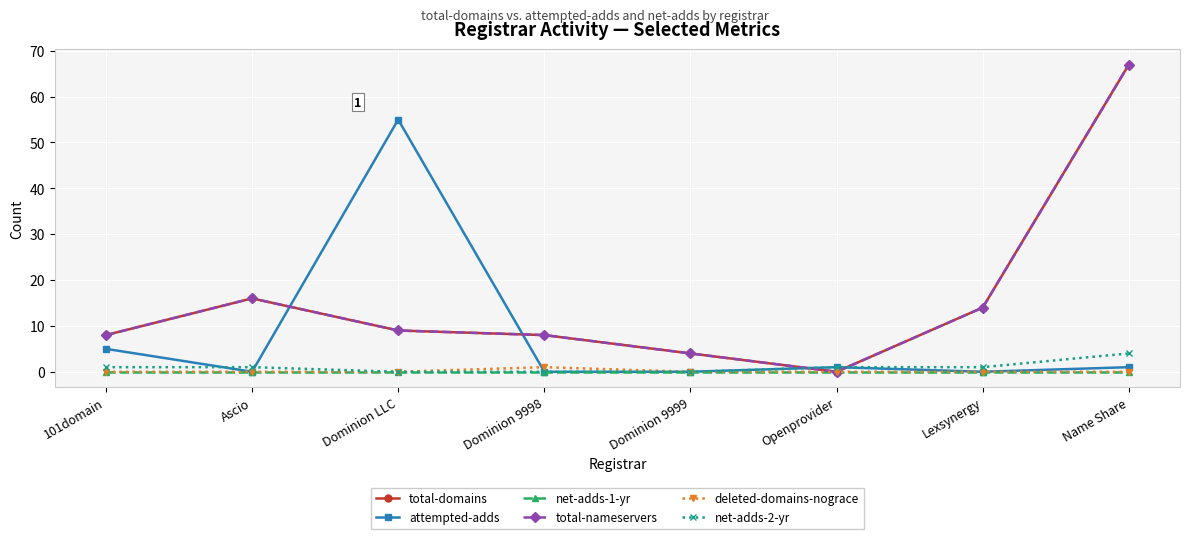

Rank the series by their maximum value, from highest to lowest.

total-domains, total-nameservers, attempted-adds, net-adds-2-yr, deleted-domains-nograce, net-adds-1-yr